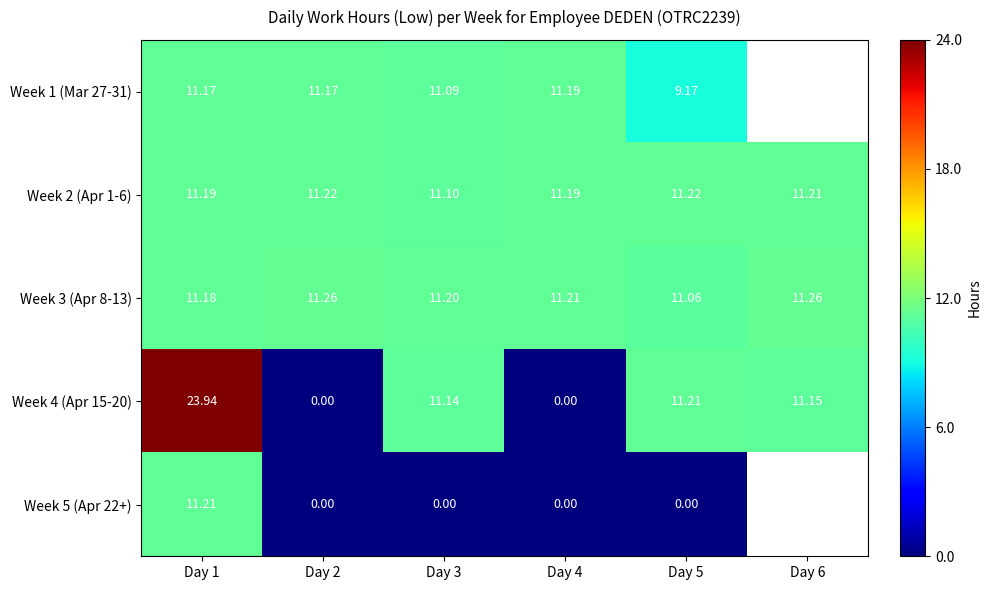

The Week 2 (Apr 1-6) series shows 4.1 at Day 2. True or false?

False